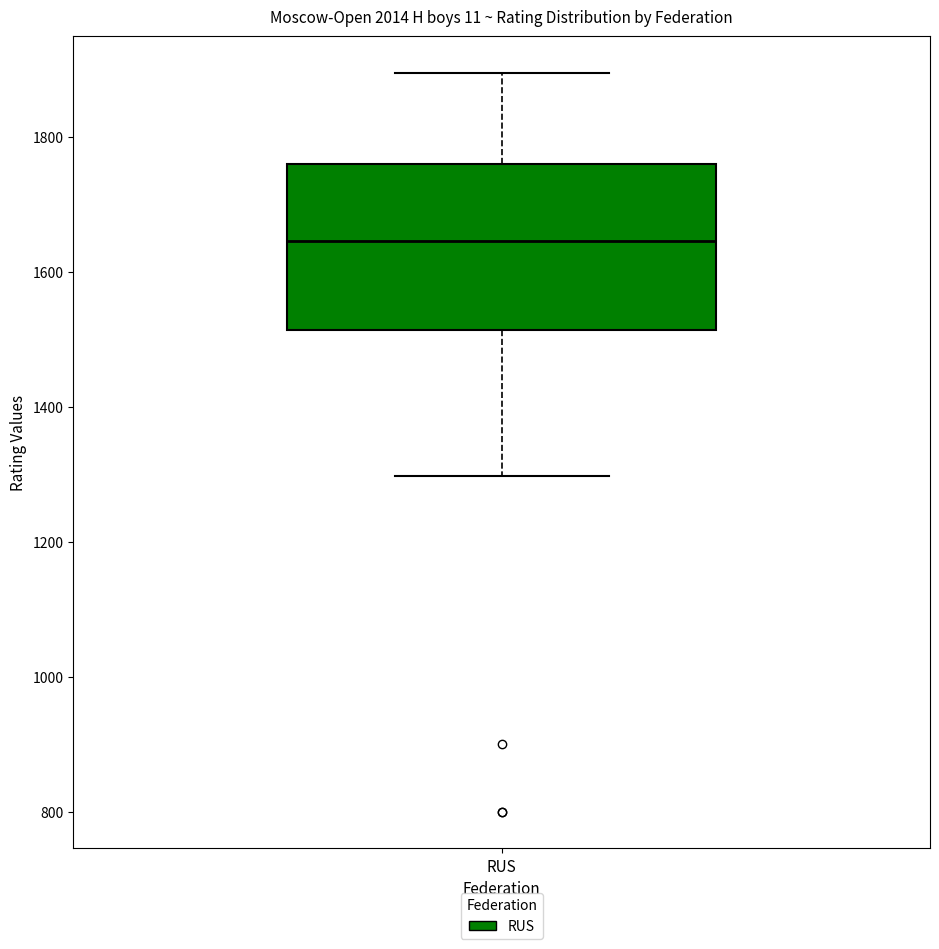

Where is the upper edge of the box for RUS on the y-axis? The values are not printed on the chart, so give them approximately, as read against the axis.

1760